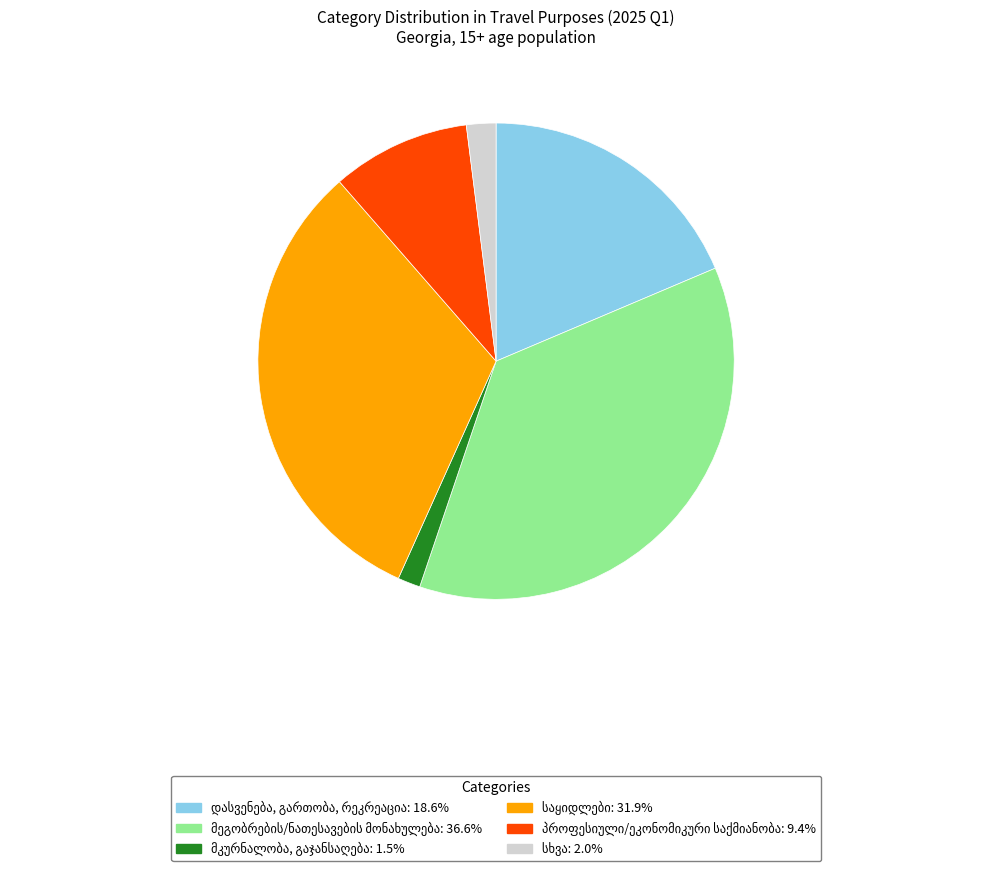

Is there any slice that represents more than half of the pie?

No